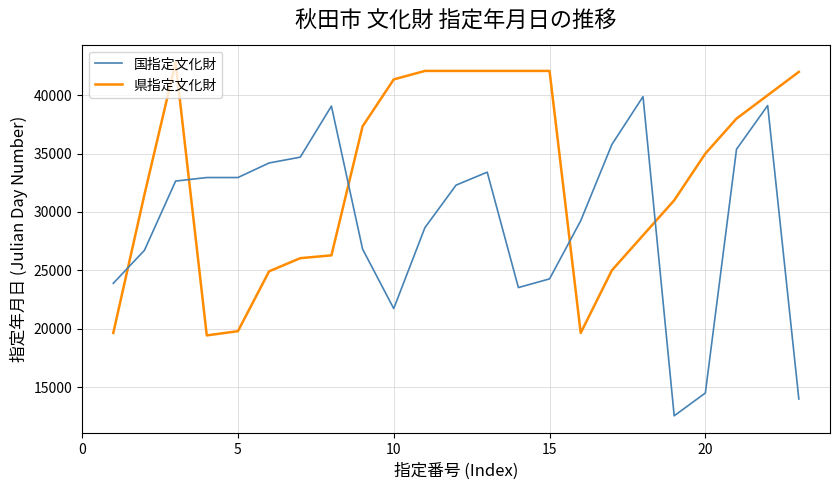

What is the maximum value shown in the chart?

42818